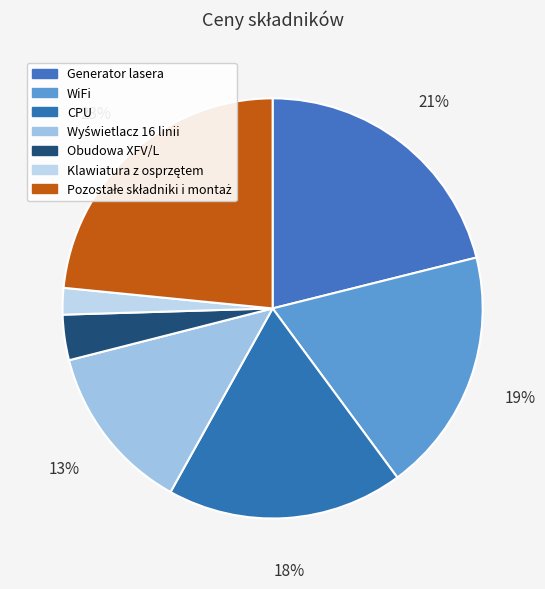

Count the number of slices in the pie.

7